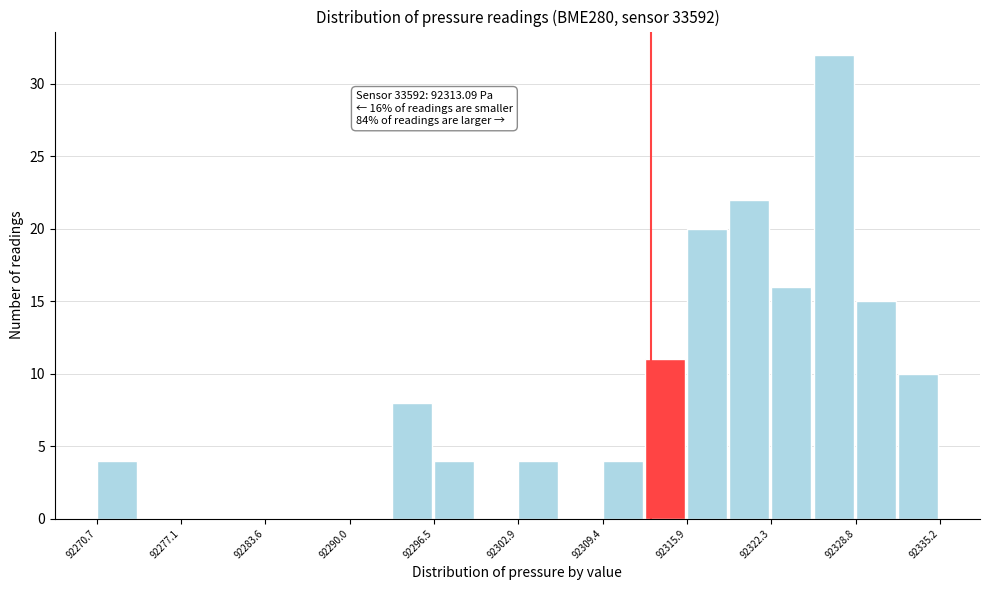

Around what value on the x-axis is the tallest bar? Give the approximate position of its centre, as read against the axis.

92327